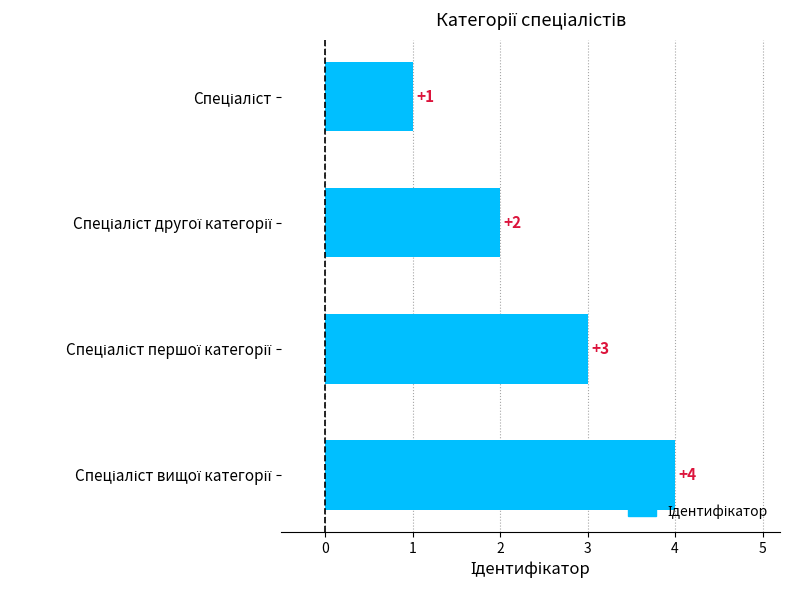

What is the sum of all values?

10